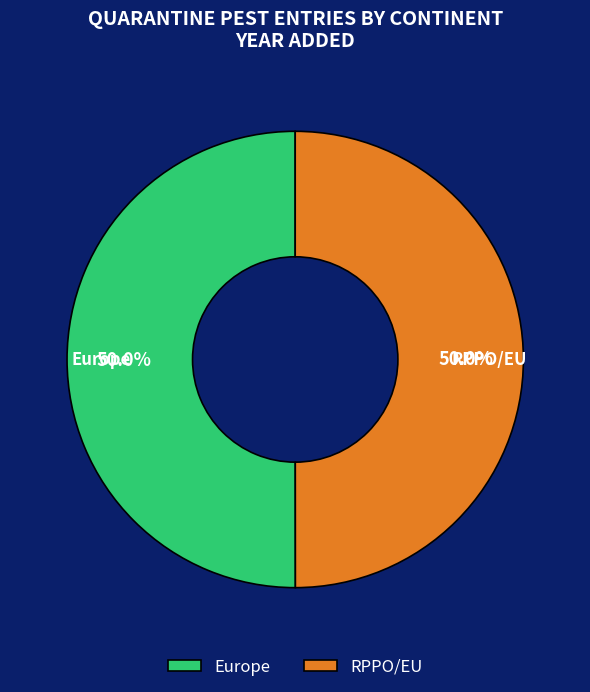

What is the ratio of the value at Europe to the value at RPPO/EU?

1.0